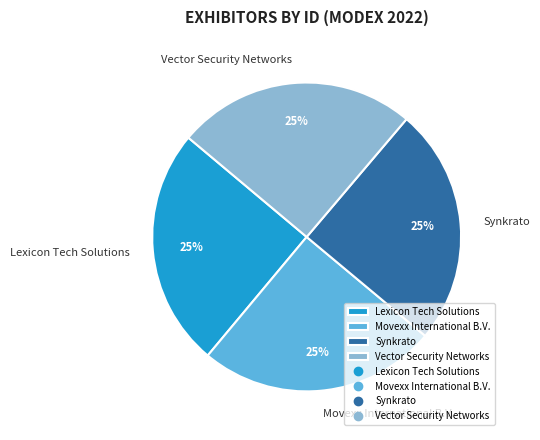

What percentage is the Synkrato slice, to the nearest percent?

25%